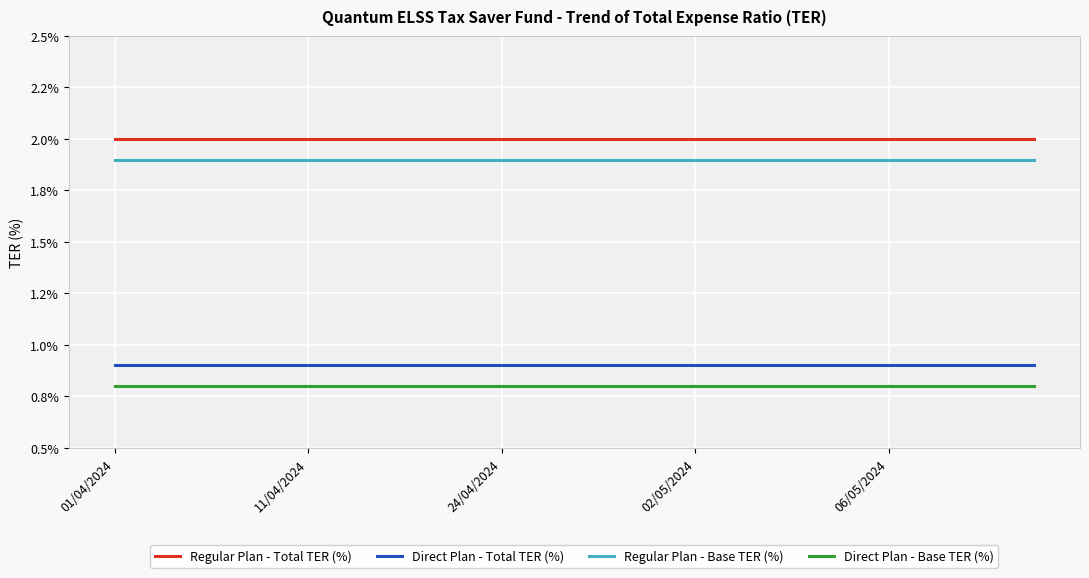

True or false: Regular Plan - Total TER (%) and Direct Plan - Total TER (%) cross at least once.

False